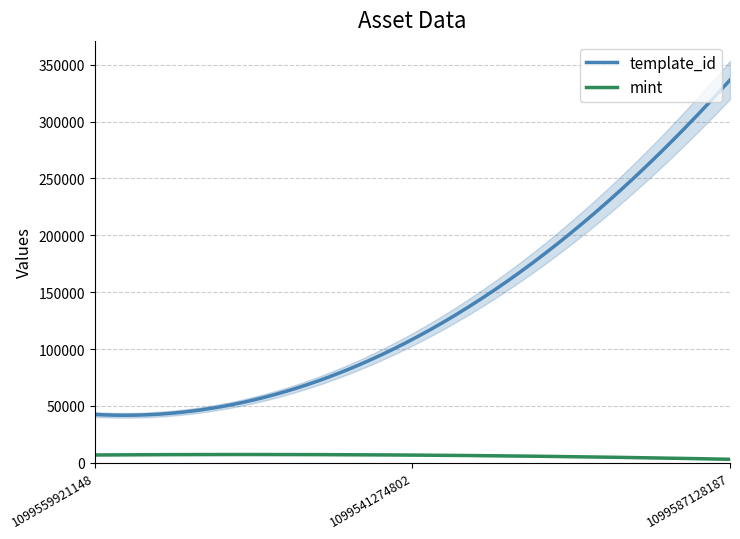

Which series has the largest range (max minus min)?

template_id